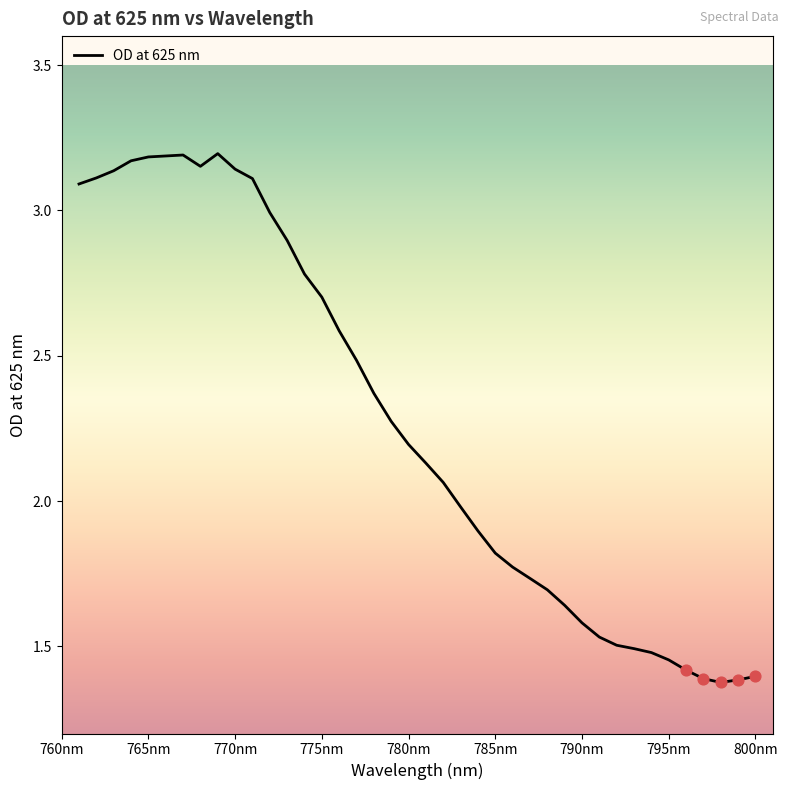

Is this an area chart (filled region under the line)?

No